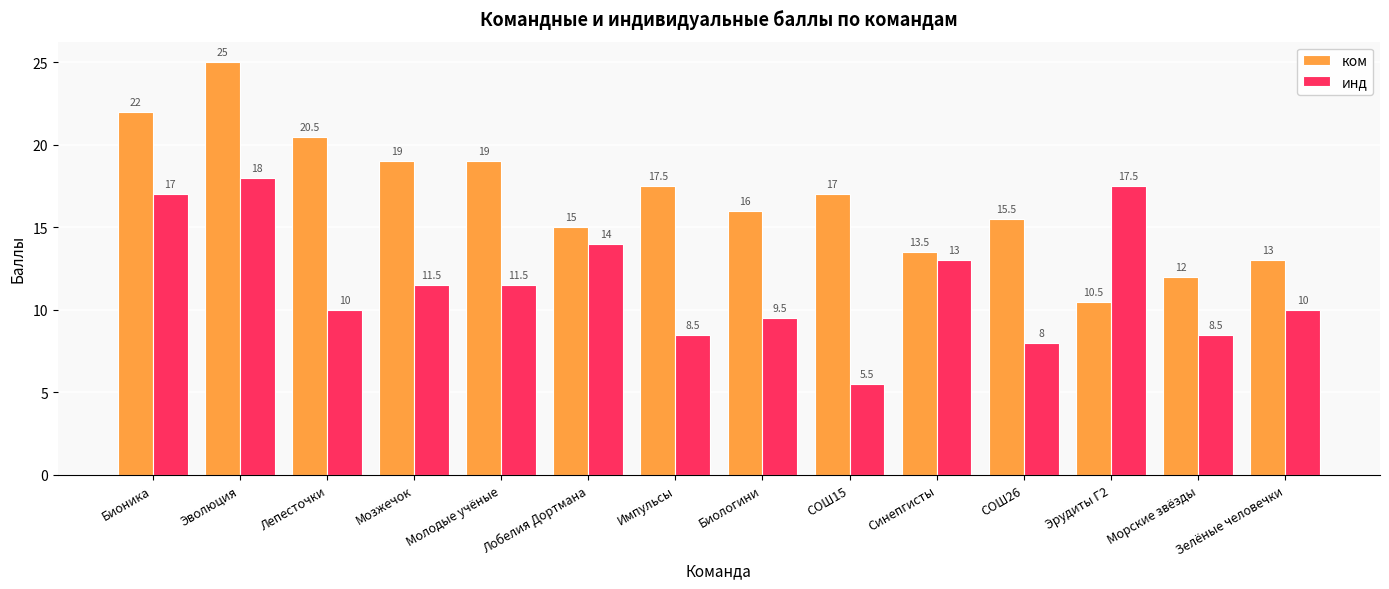

Which category has the highest value across all series?

Эволюция